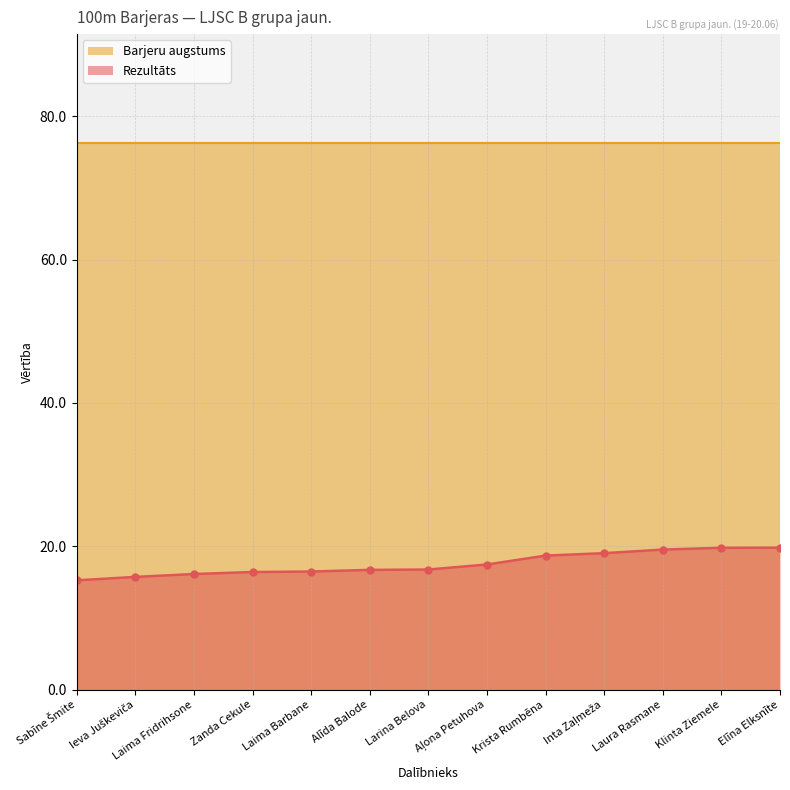

What is the change in value from Aļona Petuhova to Klinta Ziemele?

+2.3